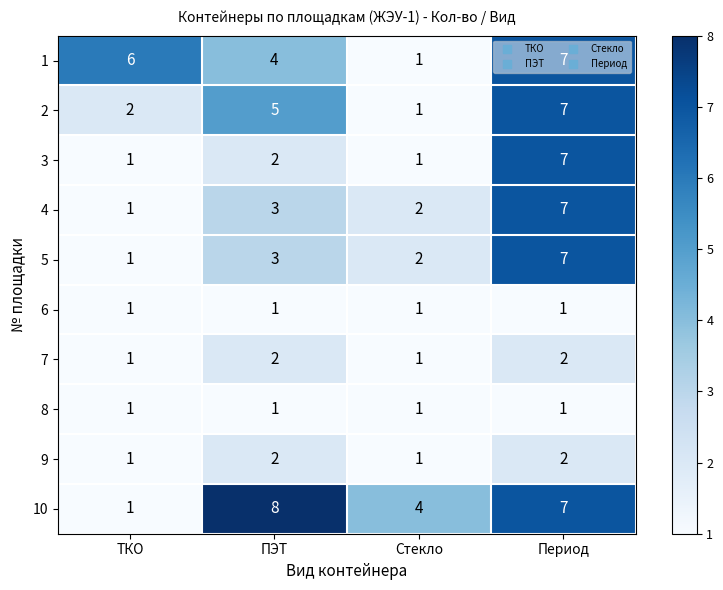

What is the total value across all series at ПЭТ?

31